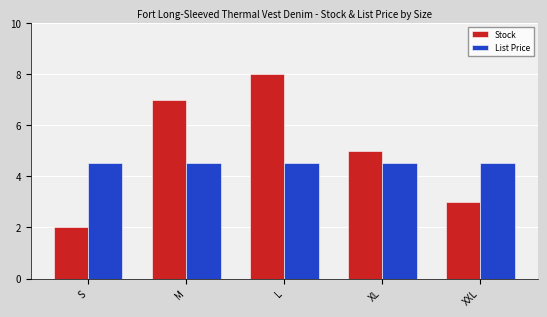

What is the value of the List Price bar at the 4th from the left?

4.5